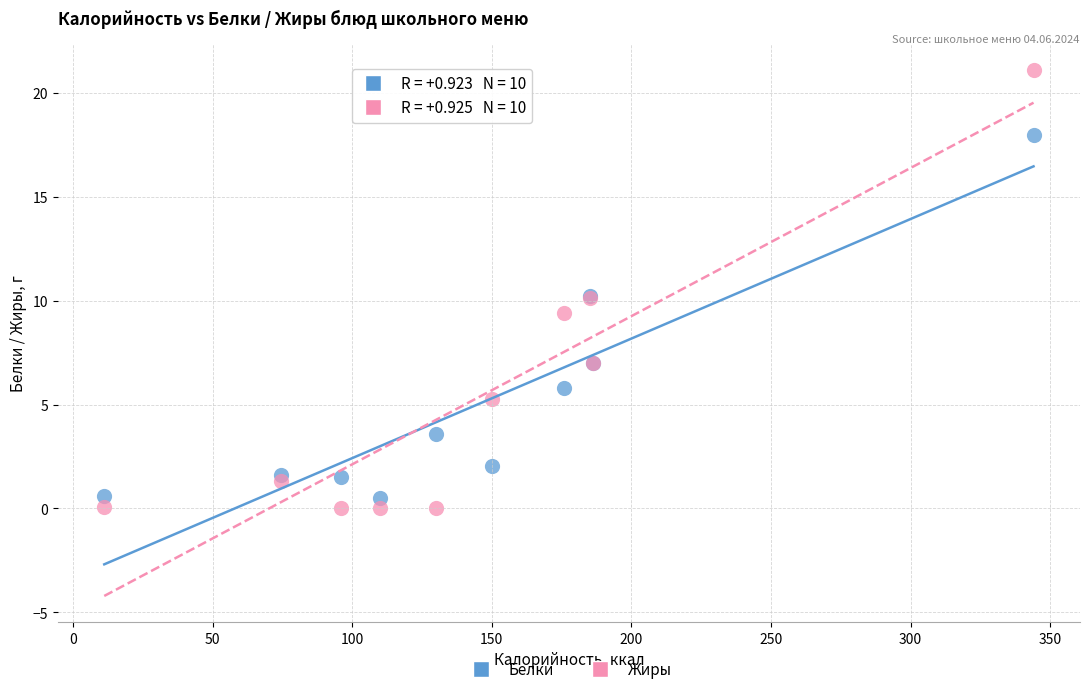

What are all the series names shown in the legend?

Белки, Жиры